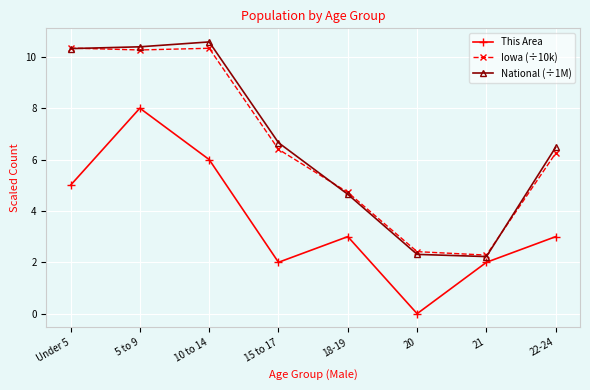

What is the average value of the National (÷1M) series?

6.7